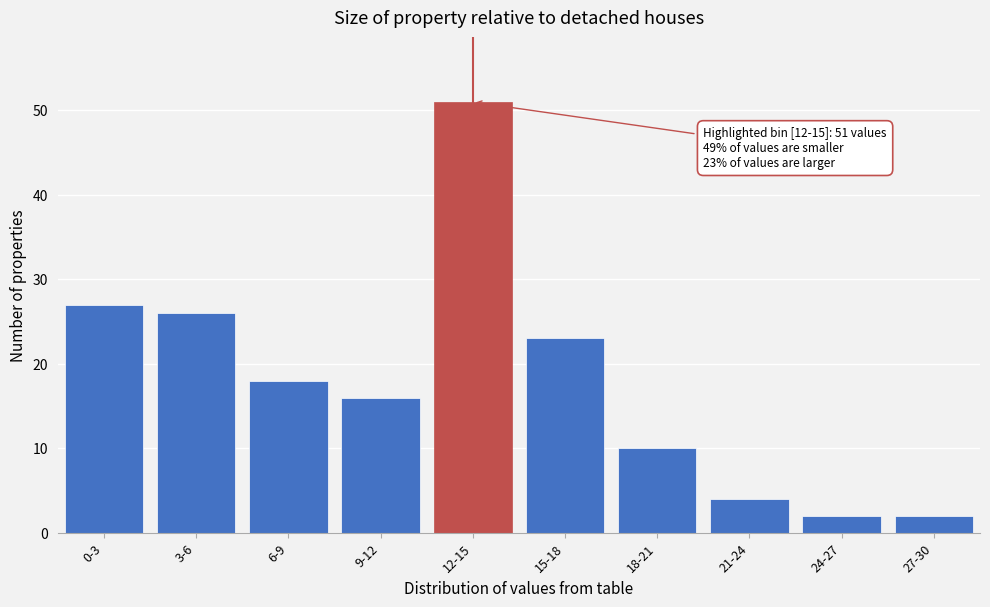

Reading left to right, transcribe all the data shown in this chart.

0-3=27	3-6=26	6-9=18	9-12=16	12-15=51	15-18=23	18-21=10	21-24=4	24-27=2	27-30=2